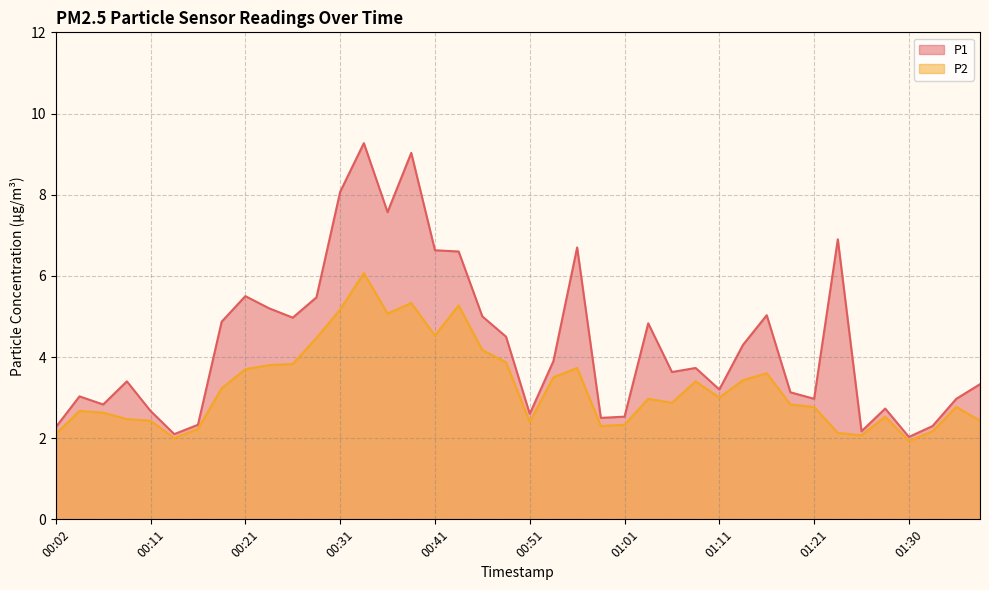

What are all the series names shown in the legend?

P1, P2